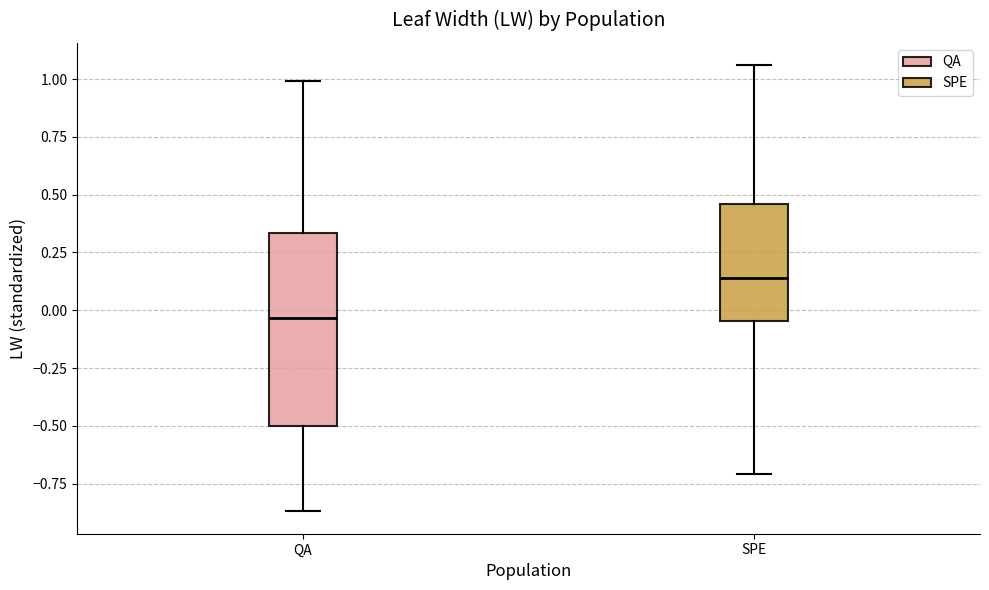

Reading left to right, read every box against the y-axis: the position of its median line, the range the box covers, and the ends of its whiskers. The values are not printed on the chart, so give them approximately, as read against the axis.

QA: median -0.05, box -0.50 to 0.35, whiskers -0.85 to 1.00
SPE: median 0.15, box -0.05 to 0.45, whiskers -0.70 to 1.05